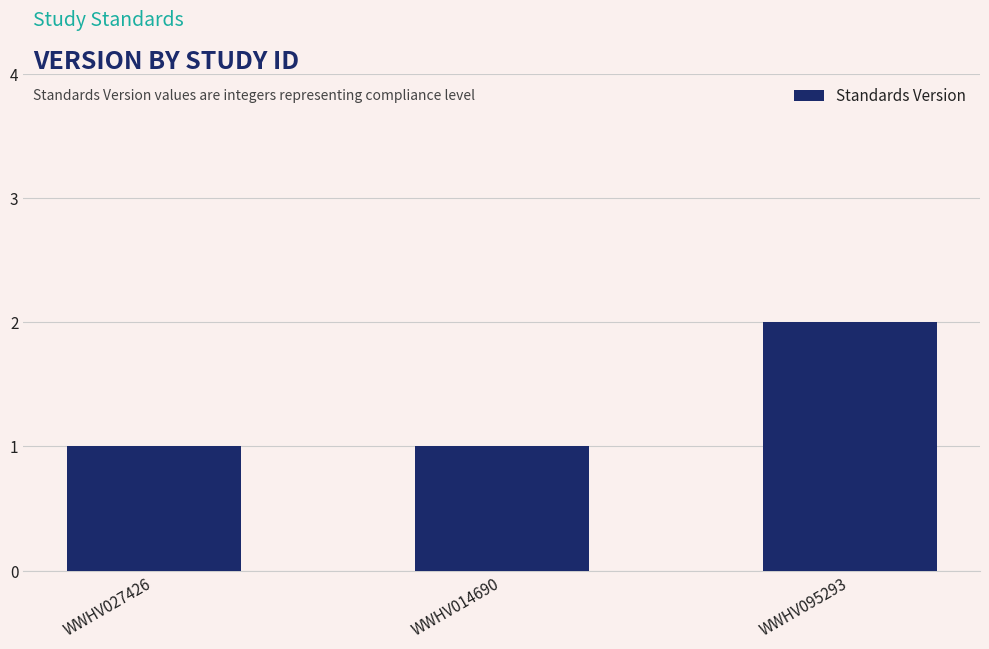

At which category does the chart reach its peak across all series?

WWHV095293